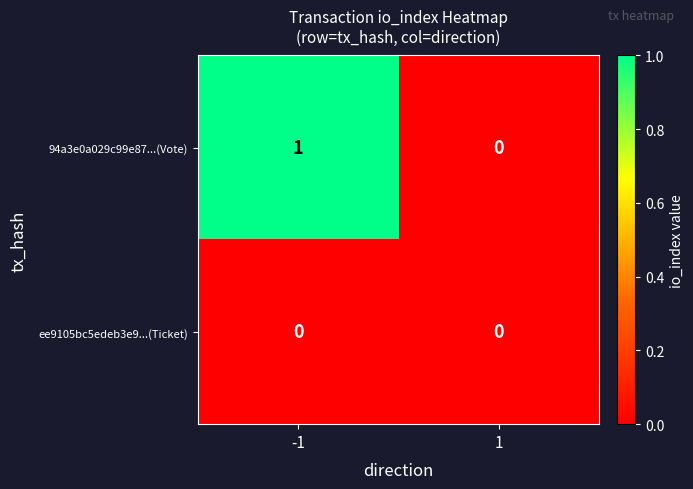

At which category does the chart reach its peak across all series?

-1